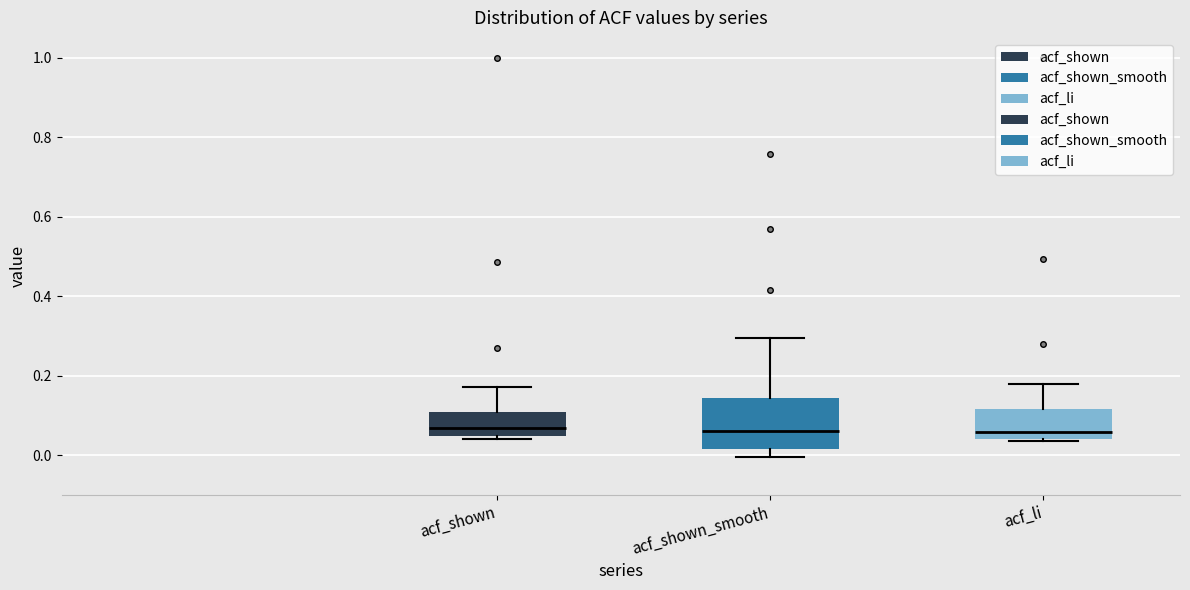

Comparing the boxes themselves (not the whiskers), which one is the tallest?

acf_shown_smooth